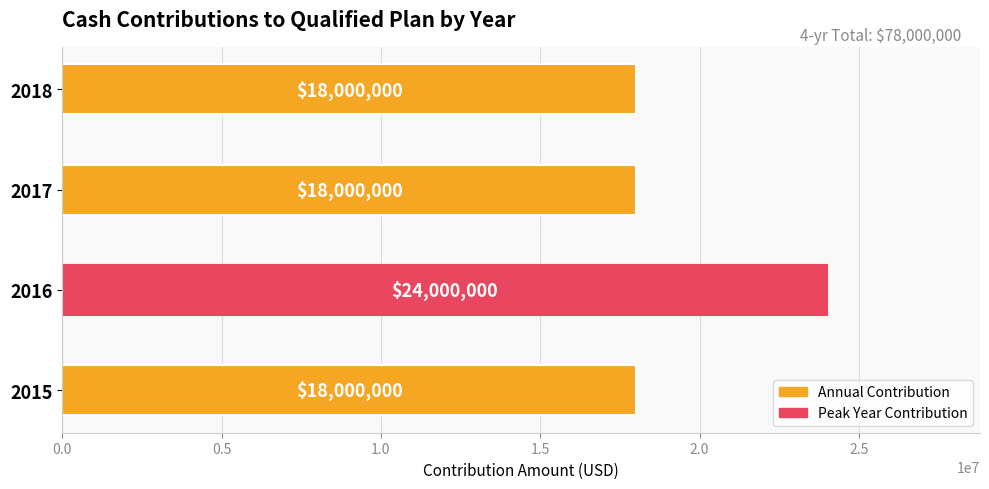

The value at 2016 is 24000000. True or false?

True